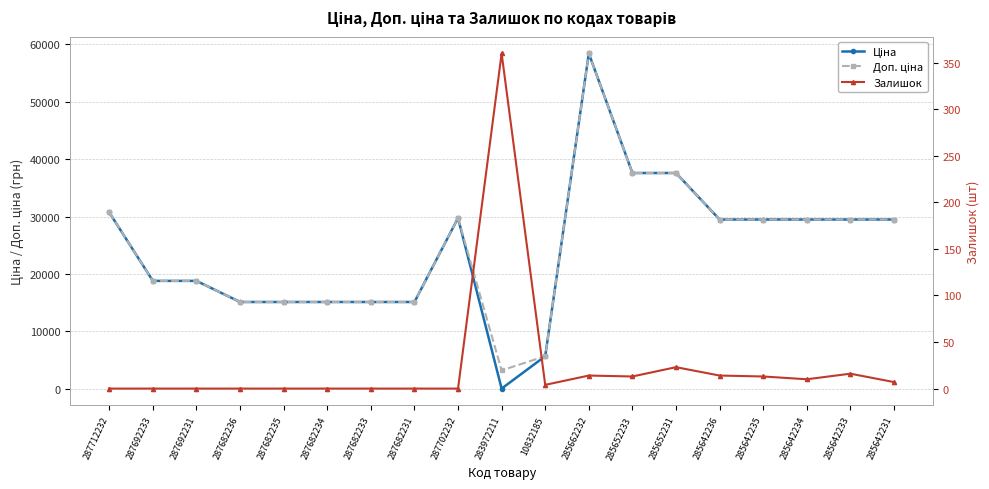

At which category is the sum across all series the highest?

285662232